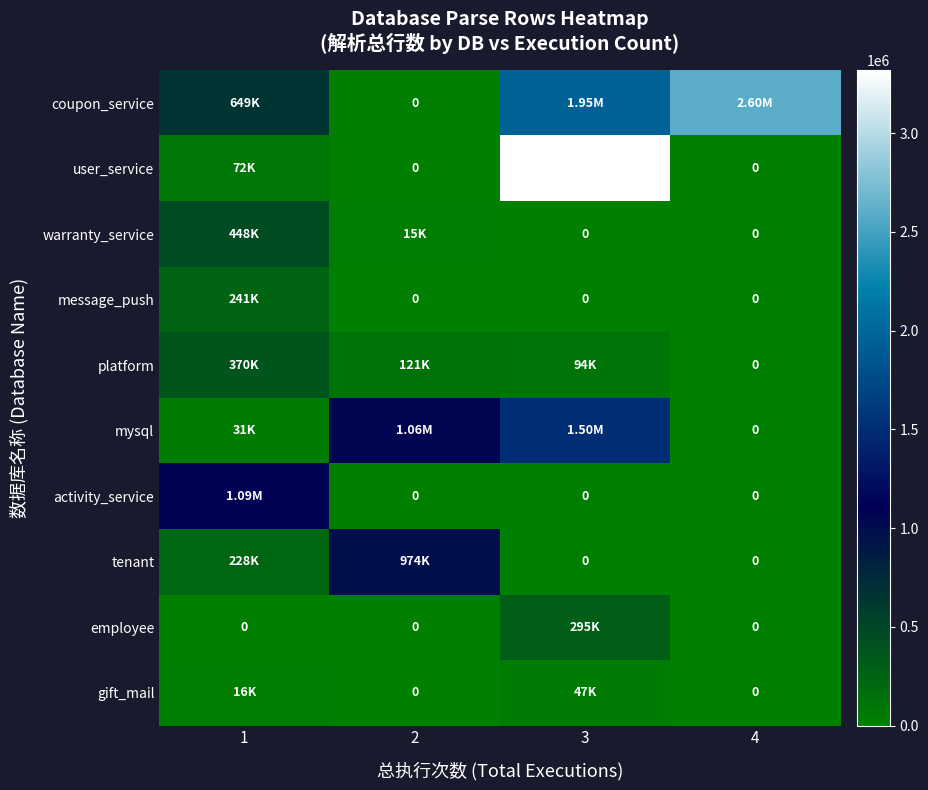

How many data points in gift_mail are less than 15651?

2